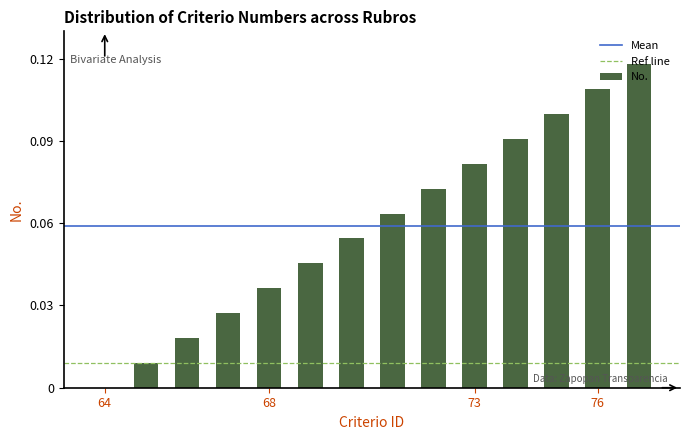

What is the average value?

0.1